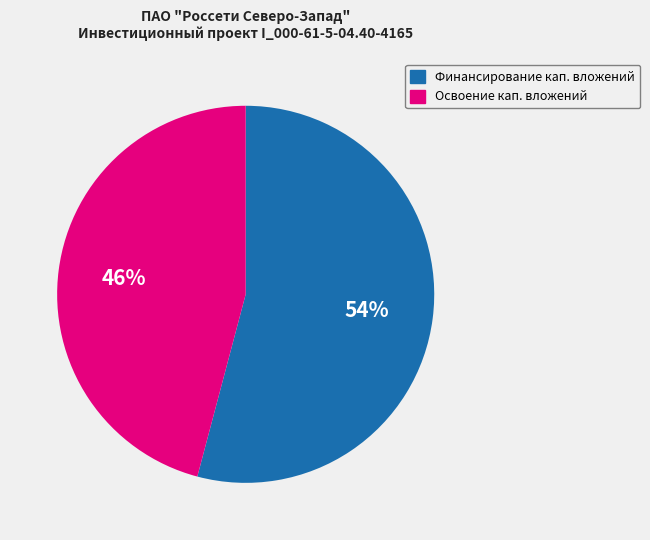

To the nearest percent, what is the average slice percentage?

50%